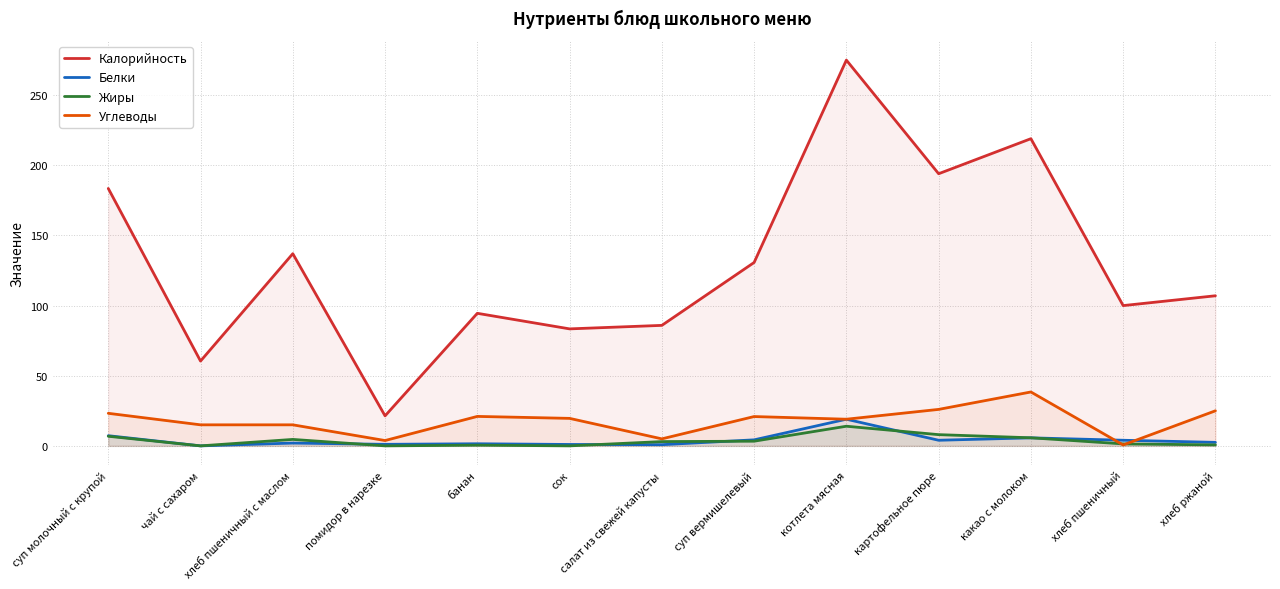

Is the value of Калорийность at сок greater than the value of Белки at салат из свежей капусты?

Yes